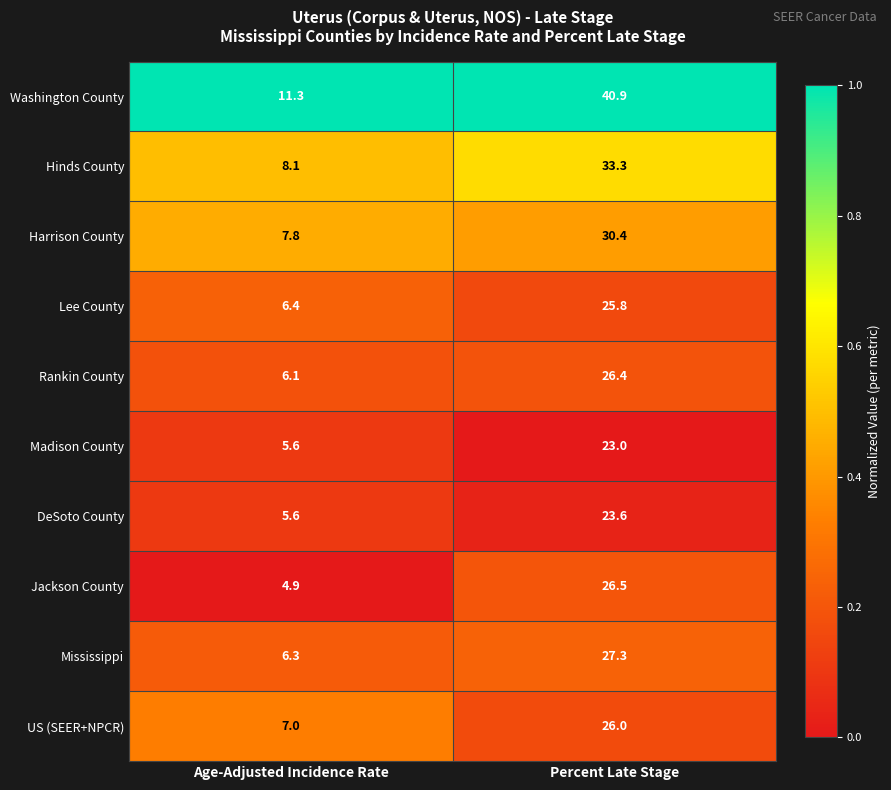

What value does the Washington County series have at Age-Adjusted Incidence Rate?

11.3